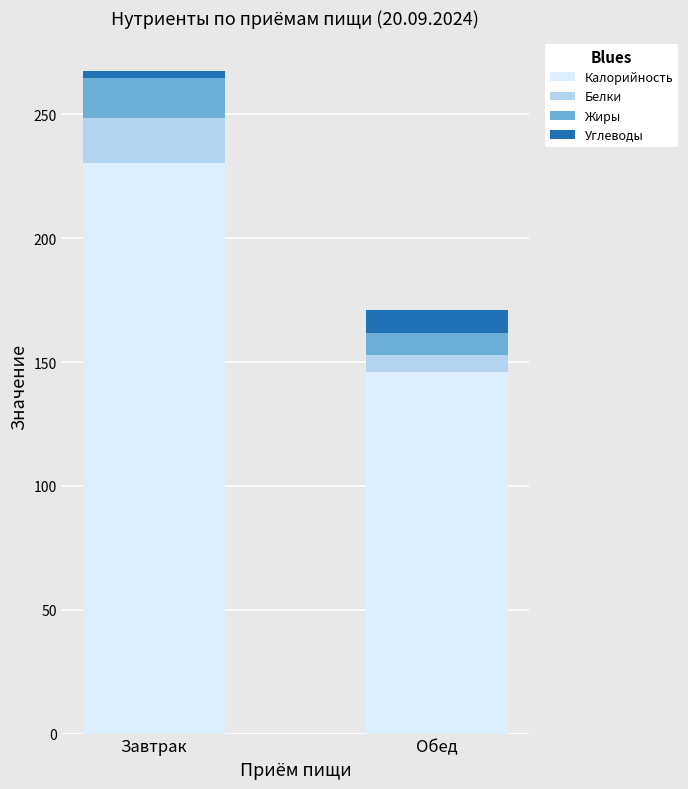

Which category has the highest value in the Калорийность series?

Завтрак